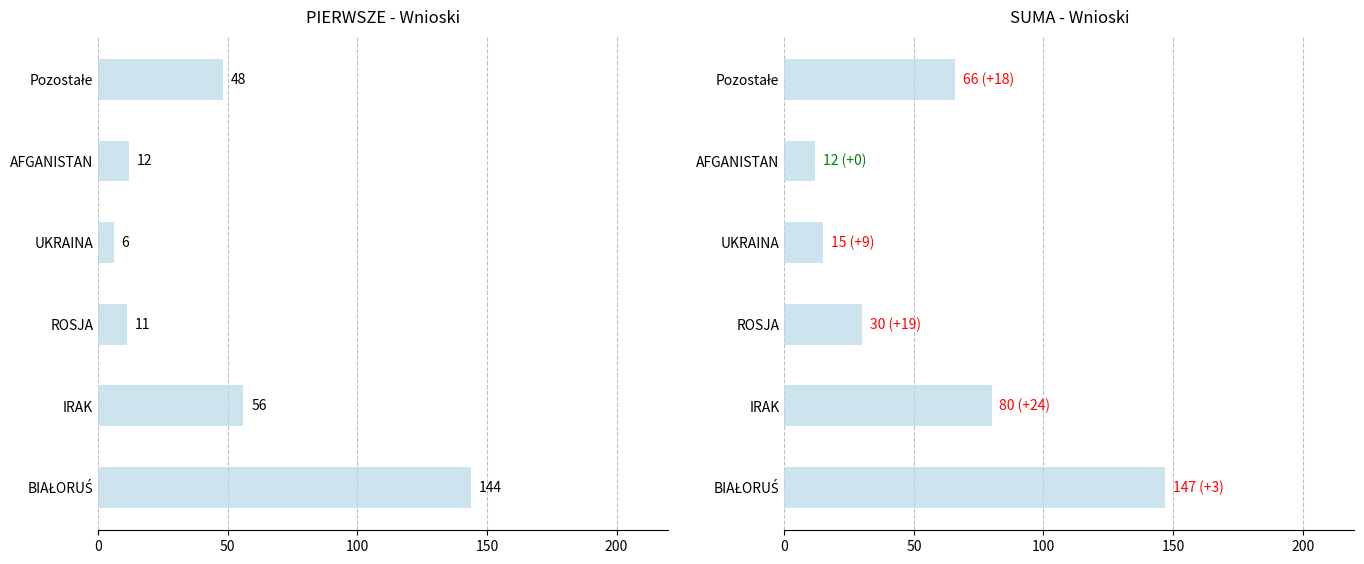

What is the change in value from IRAK to ROSJA?

-50